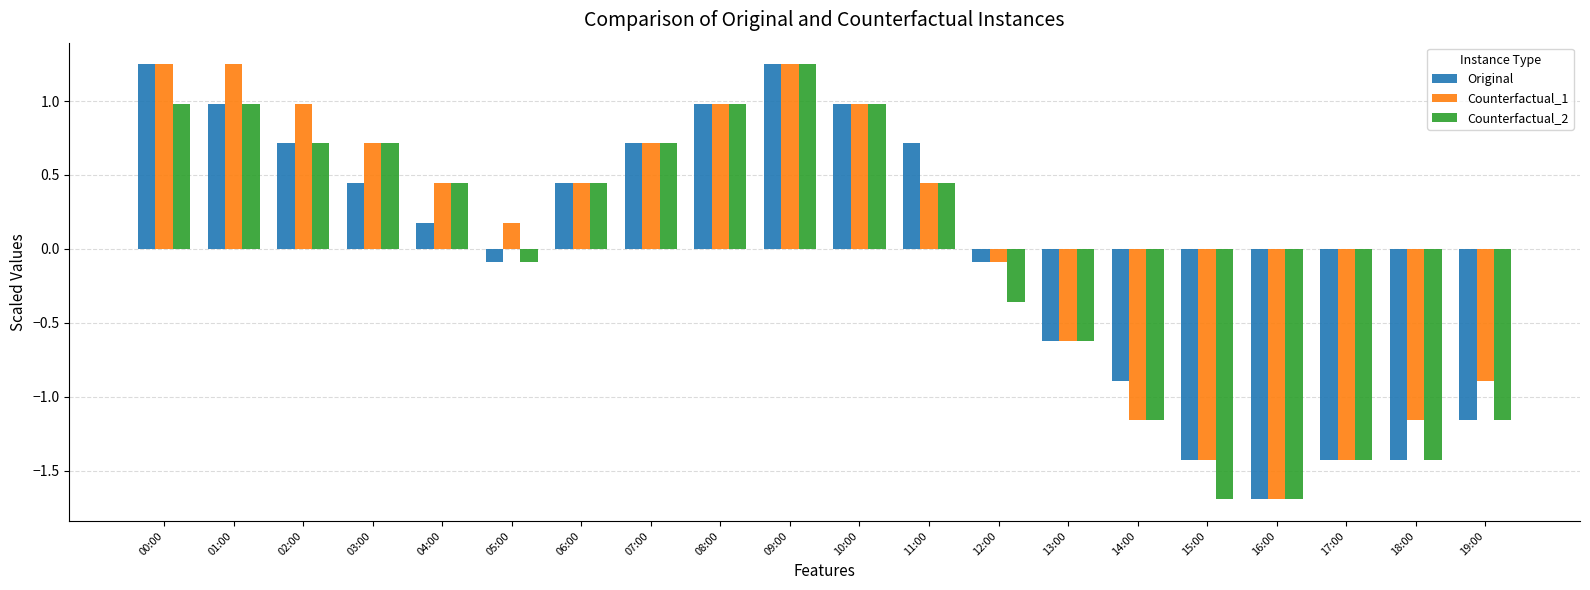

What is the value of the Counterfactual_2 bar at the 6th from the left?

-0.1